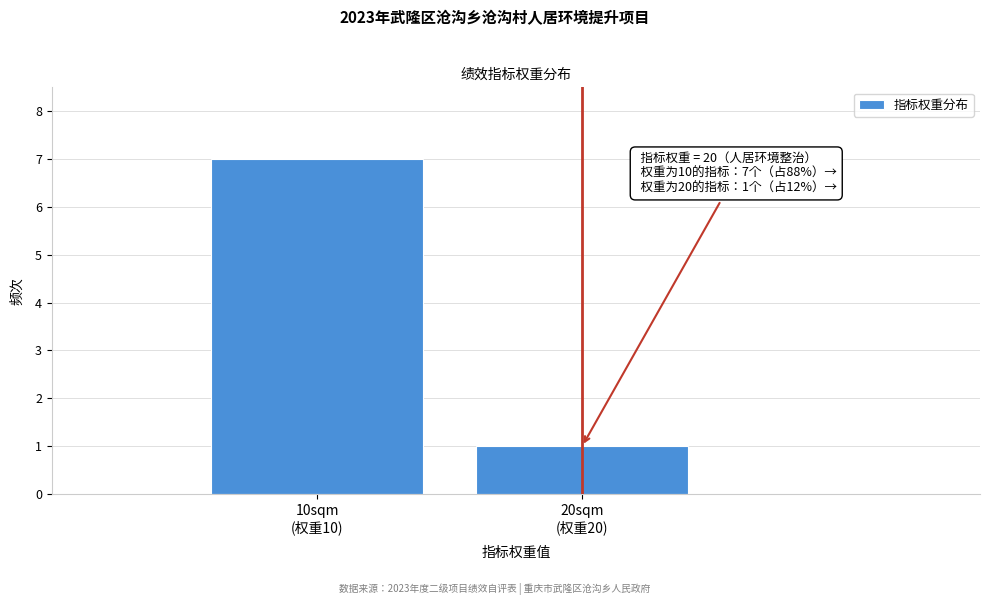

Reading left to right, transcribe all the data shown in this chart.

7	1